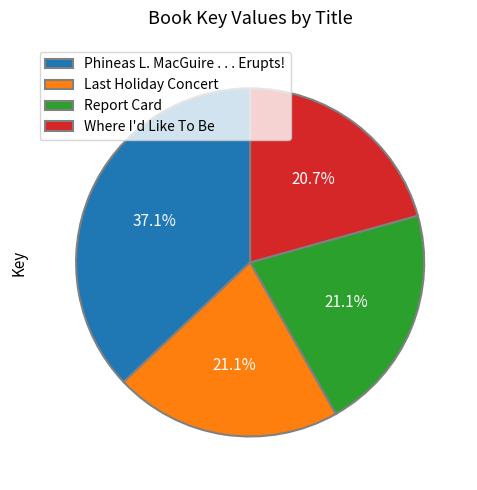

To the nearest percent, what portion does Phineas L. MacGuire . . . Erupts! represent?

37%